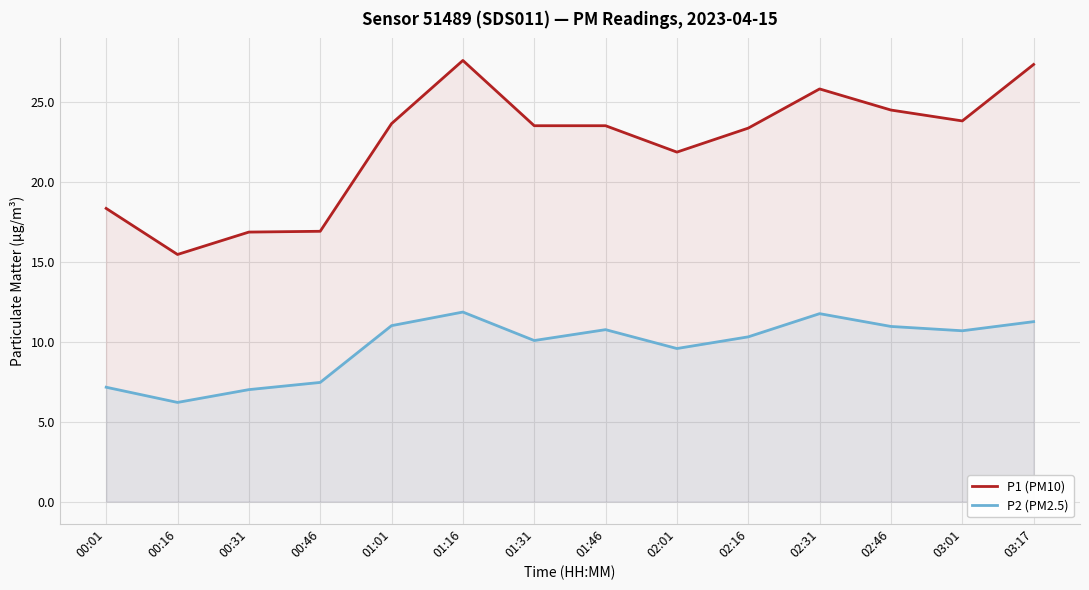

How many lines are shown in the chart?

2